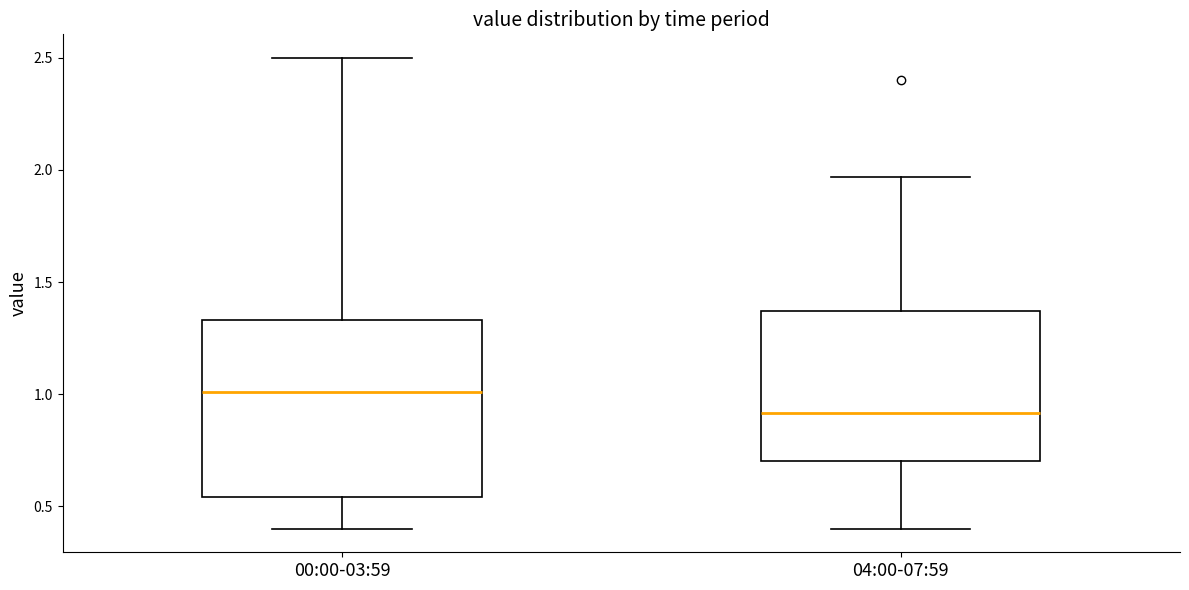

Reading left to right, transcribe this box plot: for each box, give where its median line is, the range the box spans, and where its two whiskers end, as read against the y-axis. The values are not printed on the chart, so give them approximately, as read against the axis.

00:00-03:59: median 1.00, box 0.55 to 1.35, whiskers 0.40 to 2.50
04:00-07:59: median 0.90, box 0.70 to 1.35, whiskers 0.40 to 1.95